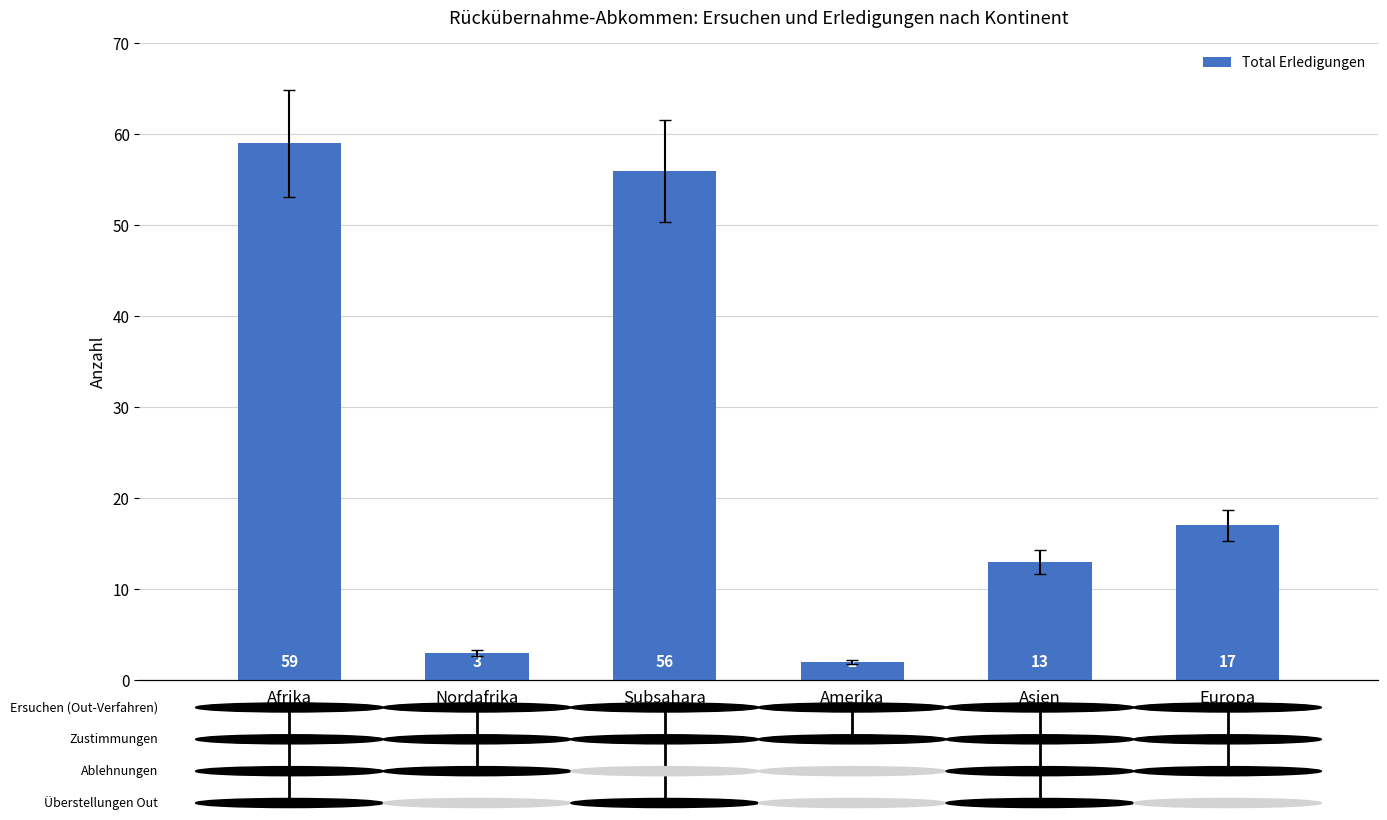

How many values exceed 17?

2